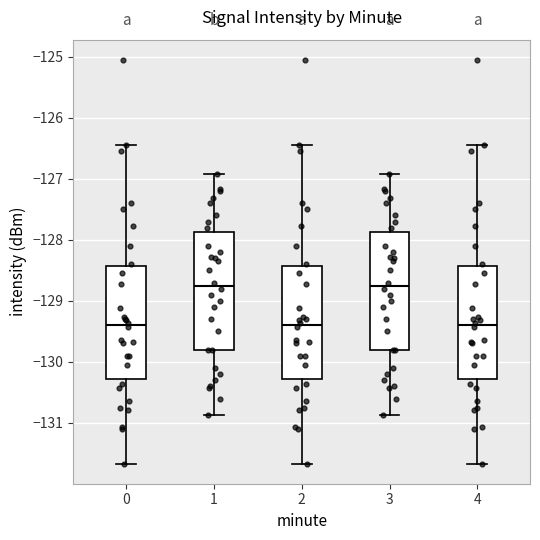

Reading left to right, transcribe this box plot: for each box, give where its median line is, the range the box spans, and where its two whiskers end, as read against the y-axis. The values are not printed on the chart, so give them approximately, as read against the axis.

0: median -129.4, box -130.3 to -128.4, whiskers -131.7 to -126.4
1: median -128.7, box -129.8 to -127.9, whiskers -130.9 to -126.9
2: median -129.4, box -130.3 to -128.4, whiskers -131.7 to -126.4
3: median -128.7, box -129.8 to -127.9, whiskers -130.9 to -126.9
4: median -129.4, box -130.3 to -128.4, whiskers -131.7 to -126.4